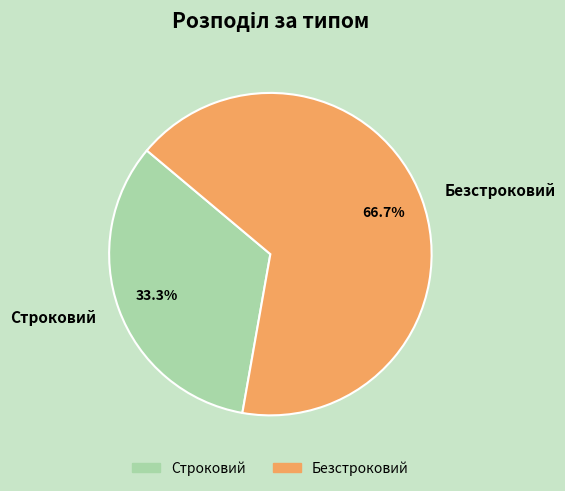

Between Безстроковий and Строковий, which is larger?

Безстроковий